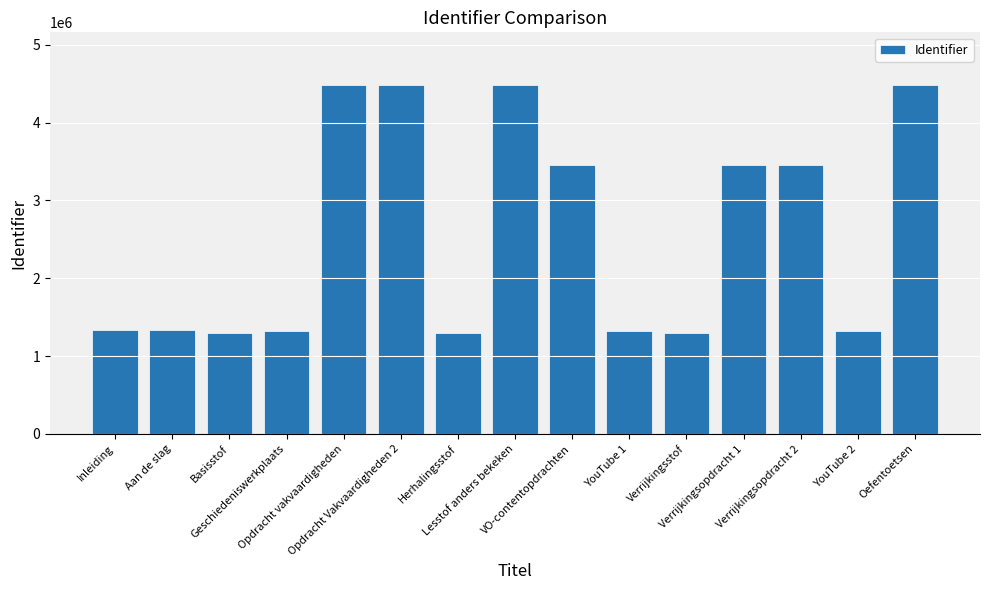

What is the average value?

2588426